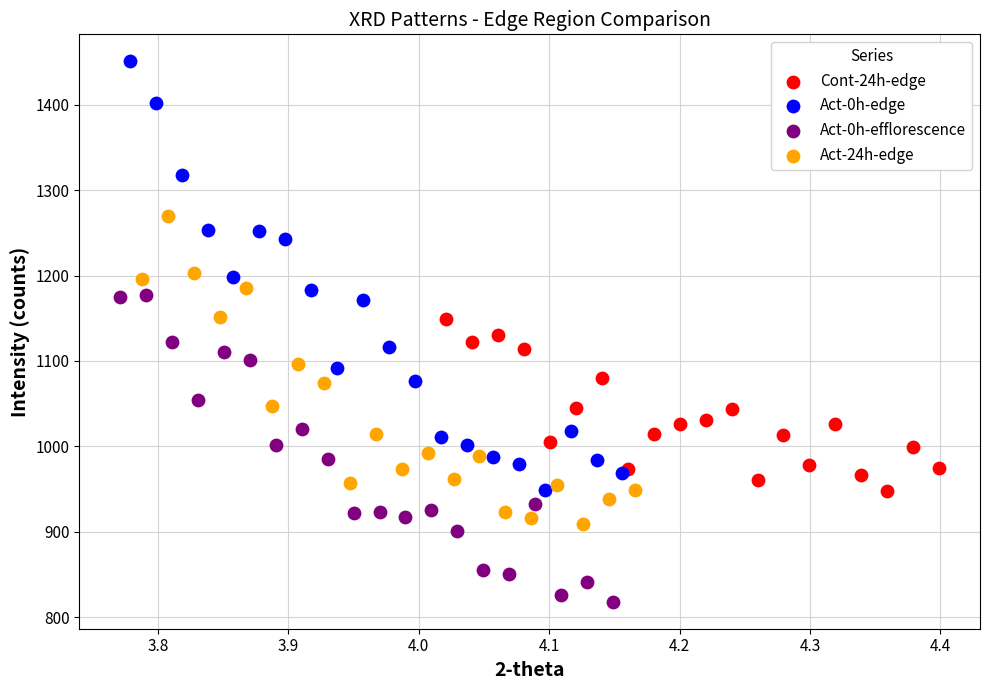

Which series contains the lowest Y value?

Act-0h-efflorescence